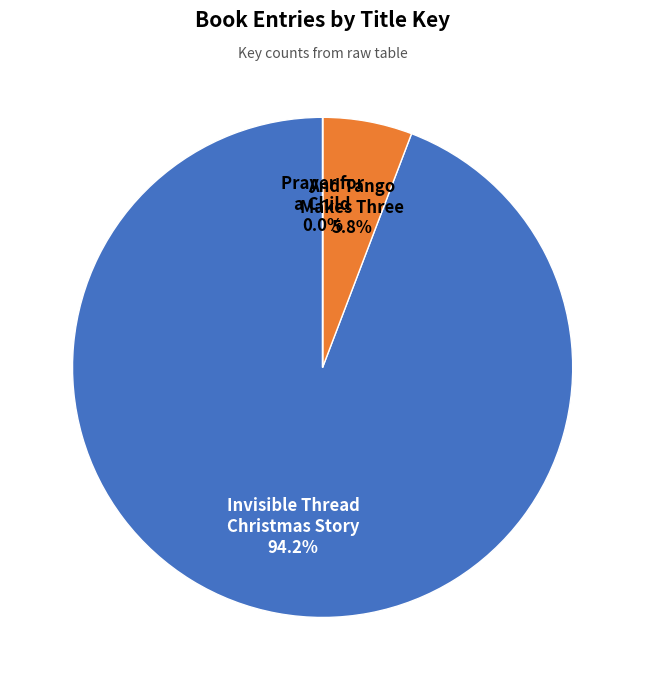

Which slice represents more than half of the pie?

Invisible Thread Christmas Story